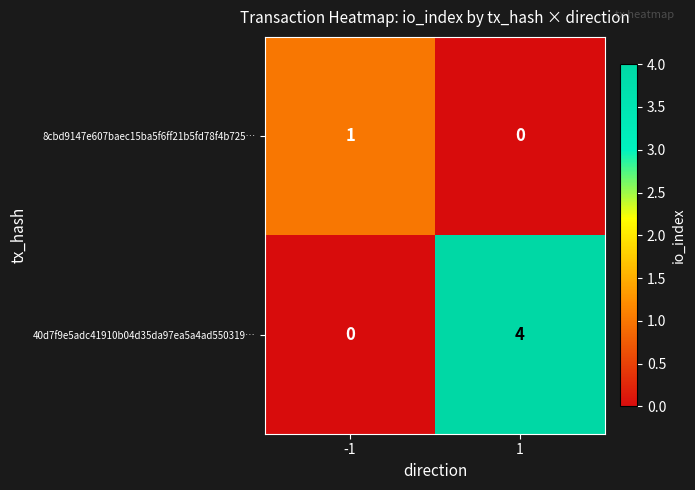

What is the difference between the highest and lowest values at -1?

1